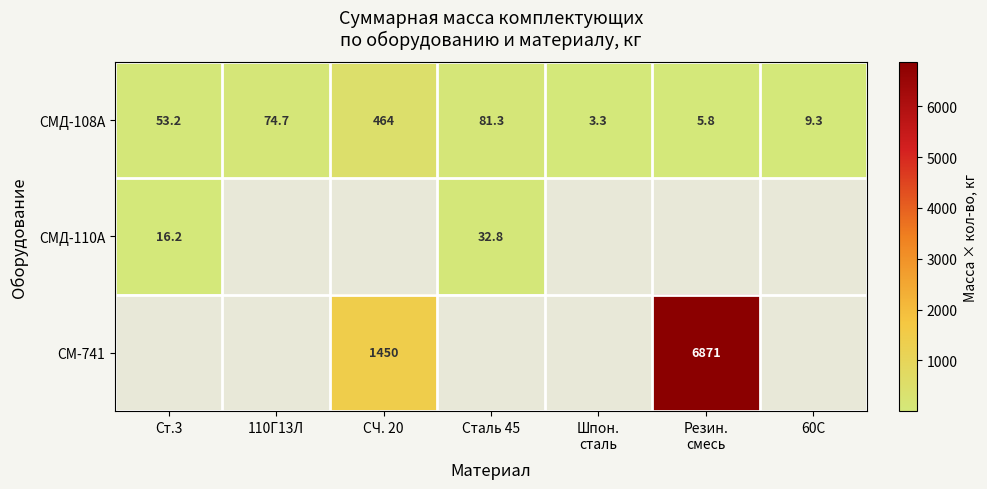

The СМ-741 series shows 1450.0 at СЧ. 20. True or false?

True